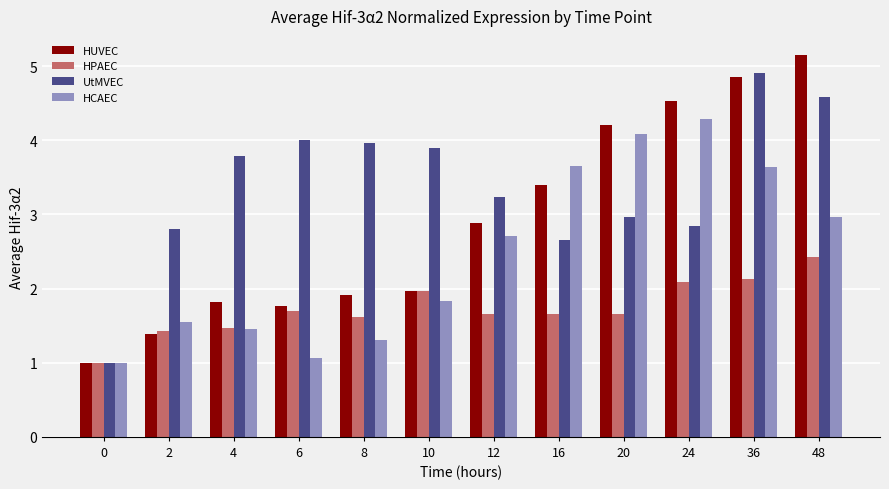

At which label does HUVEC reach its peak?

48